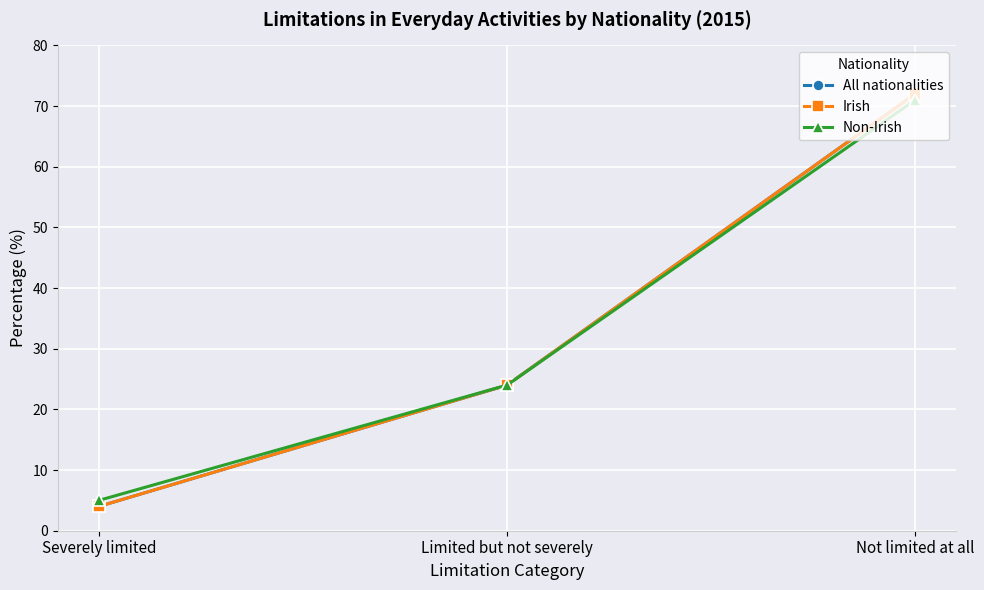

Between Limited but not severely and Severely limited, which is larger?

Limited but not severely